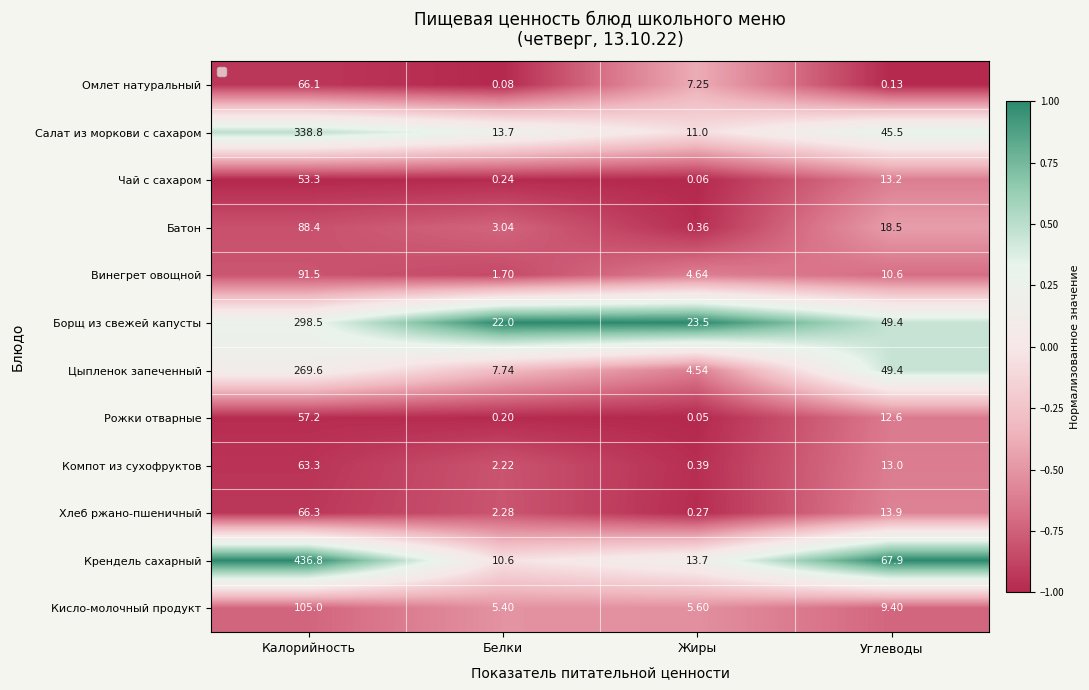

Which series has the widest spread of values?

Крендель сахарный